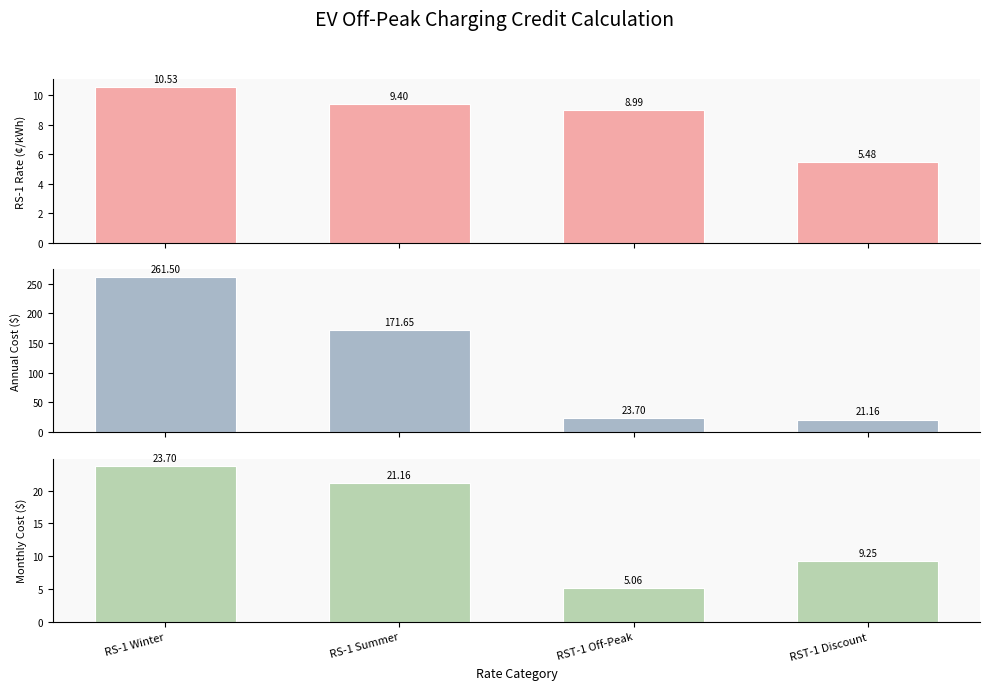

Which category has the highest value in the RS-1 Rate (¢/kWh) series?

RS-1 Winter